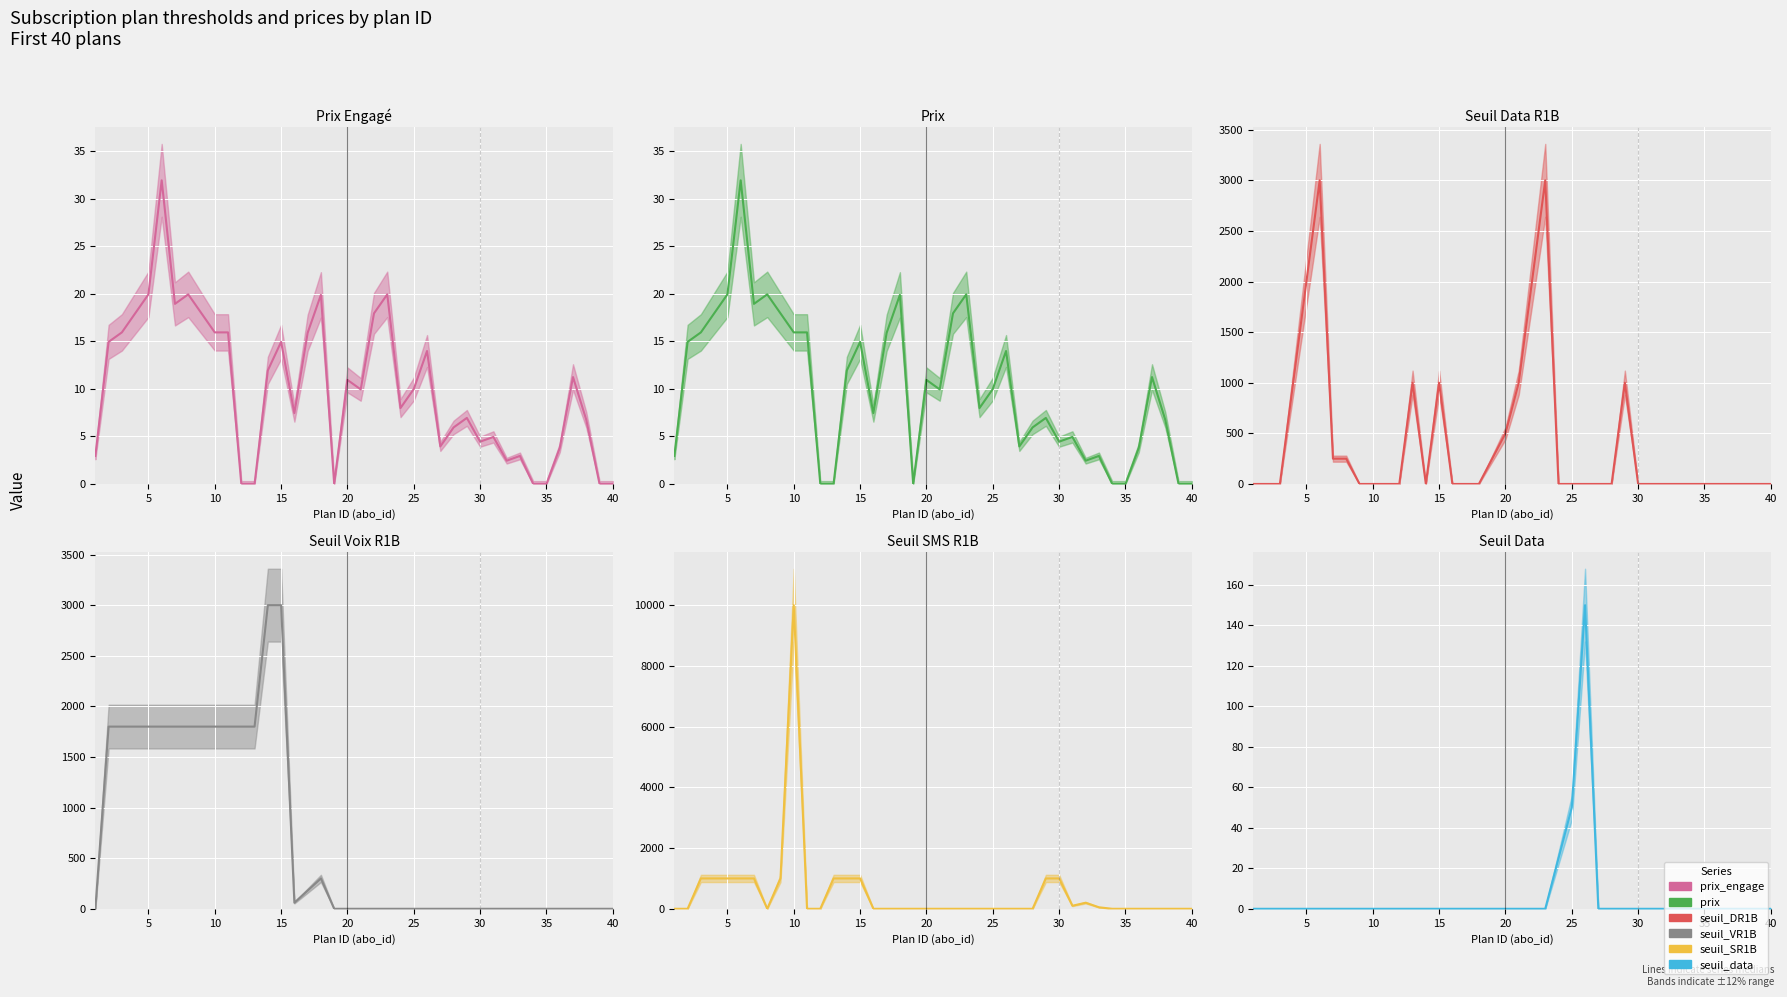

True or false: seuil_VR1B has more than 0 interior local peaks.

True